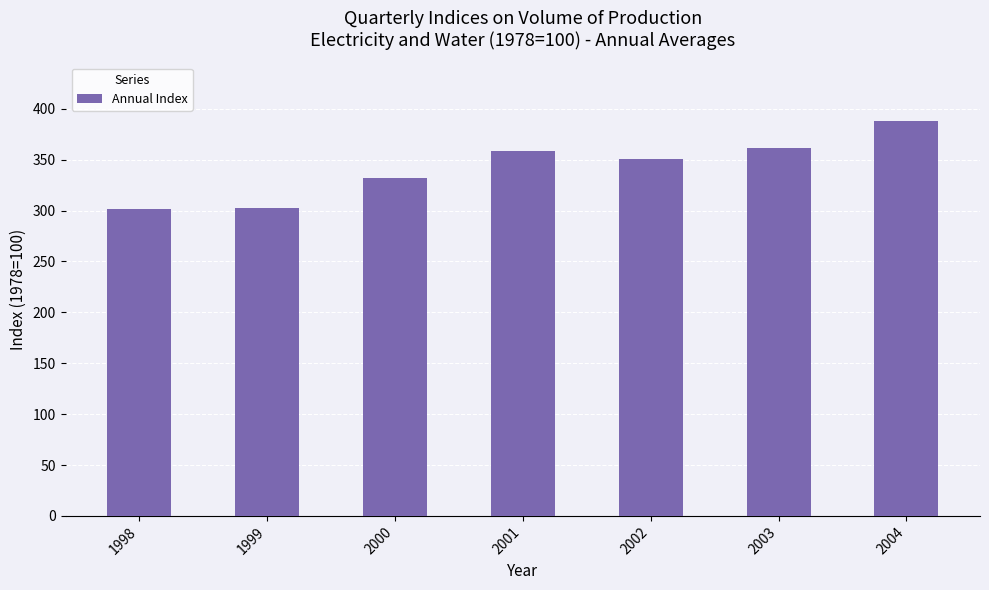

Where does the data first go above 351?

2001